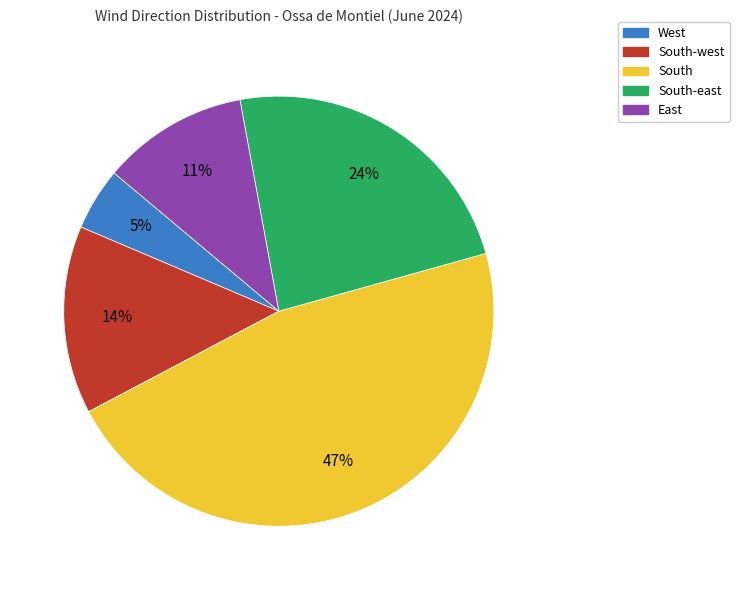

Is there any slice that represents more than half of the pie?

No